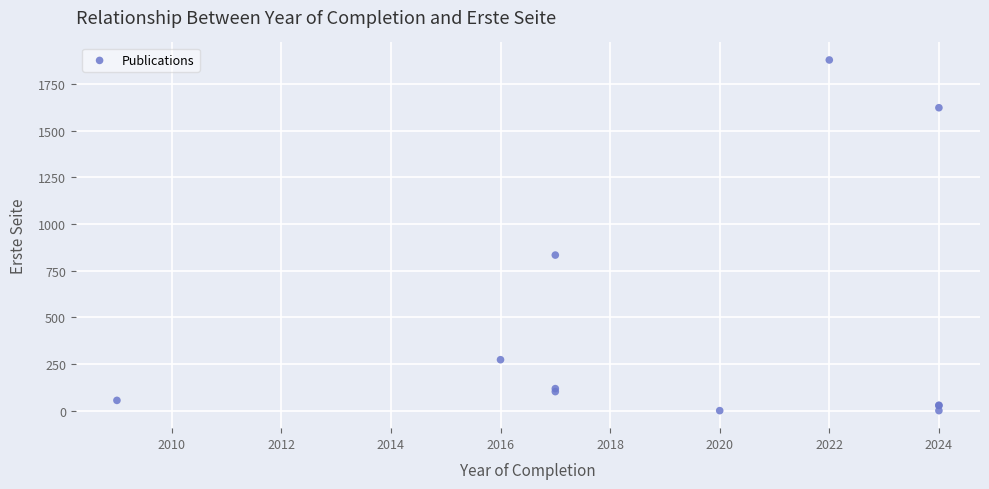

What Y value in the scatter plot is closest to 940?

834